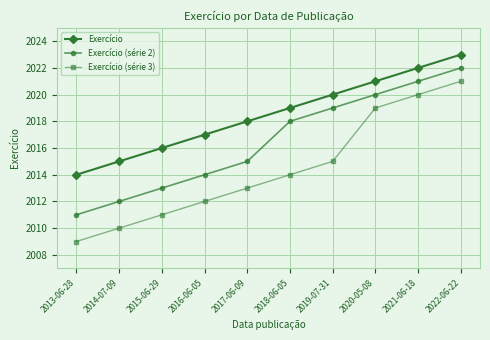

How many categories are shown in the chart?

10